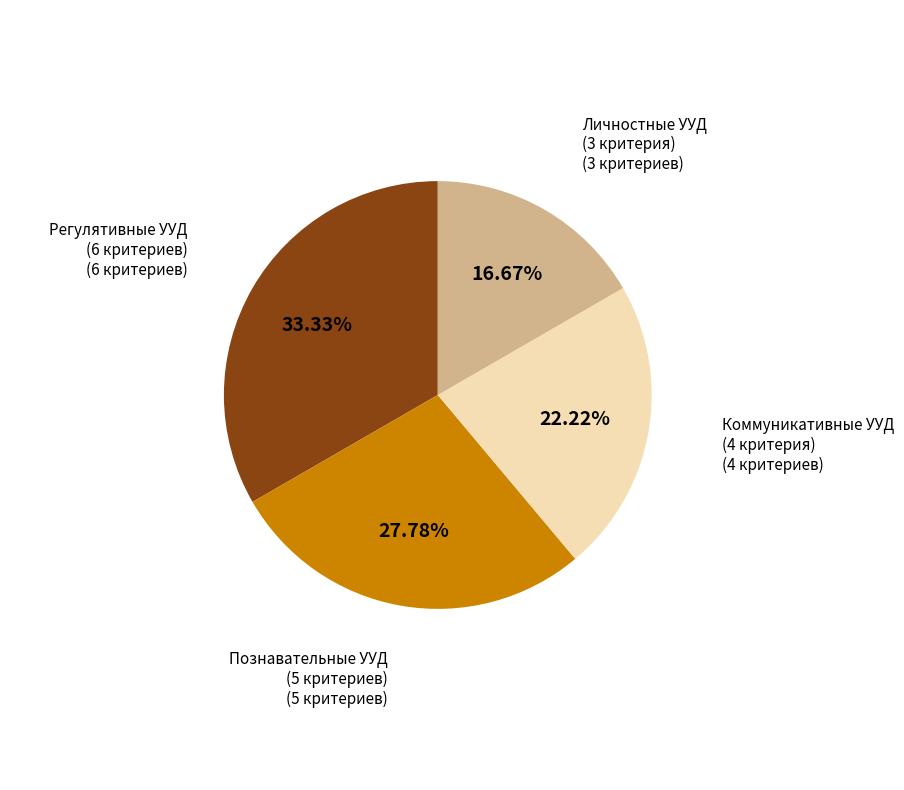

Does any single category account for the majority?

No